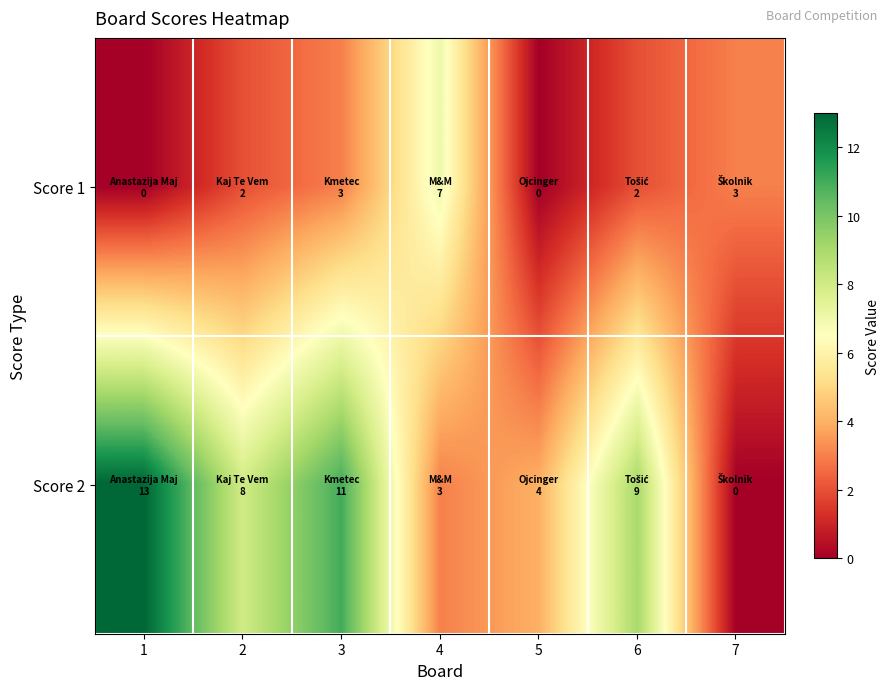

Reading left to right, transcribe all the data shown in this chart.

Score 1: 1=0	2=2	3=3	4=7	5=0	6=2	7=3
Score 2: 1=13	2=8	3=11	4=3	5=4	6=9	7=0